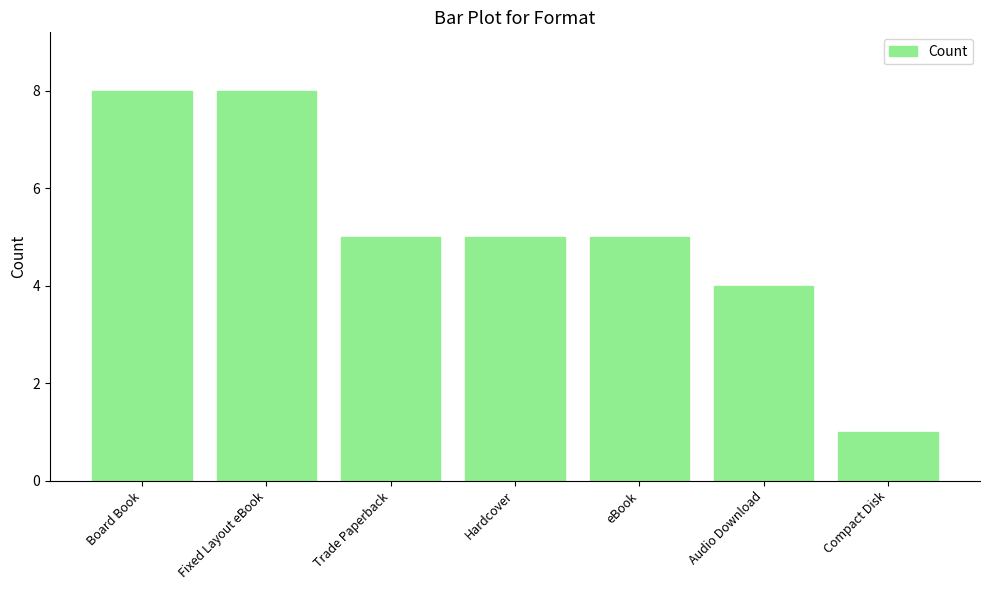

What is the value of the 2nd bar from the left?

8